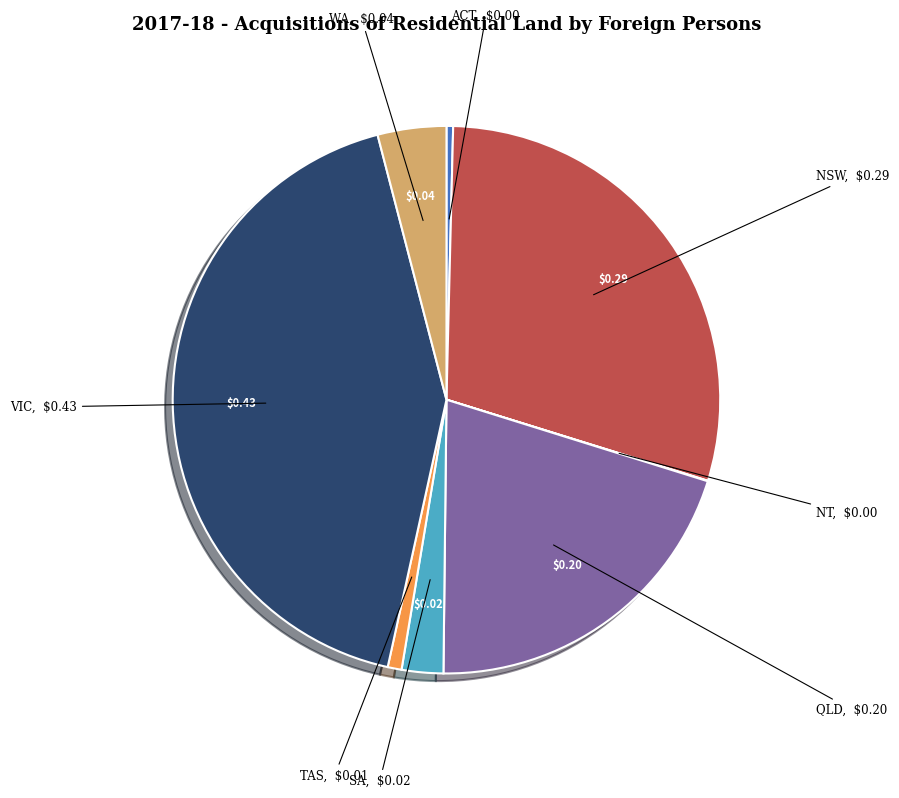

Does any single category account for the majority?

No